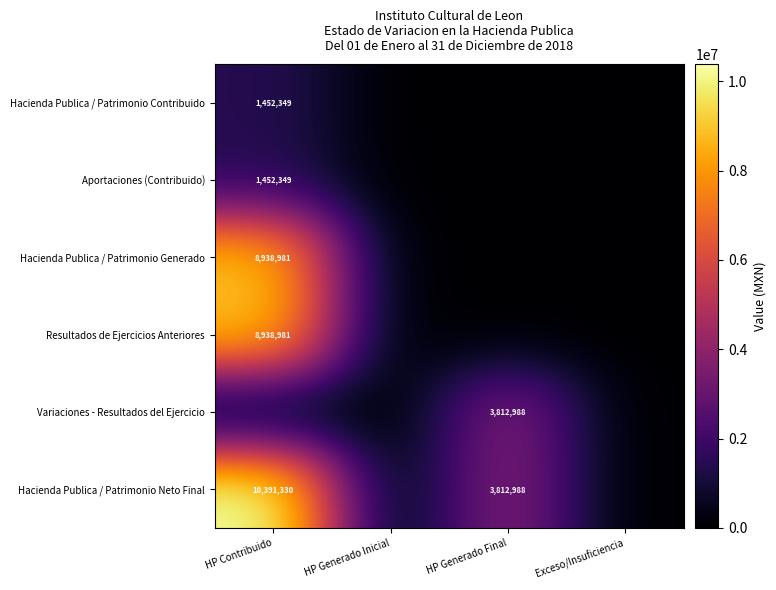

The value of Variaciones - Resultados del Ejercicio at HP Generado Final is 1001727. True or false?

False